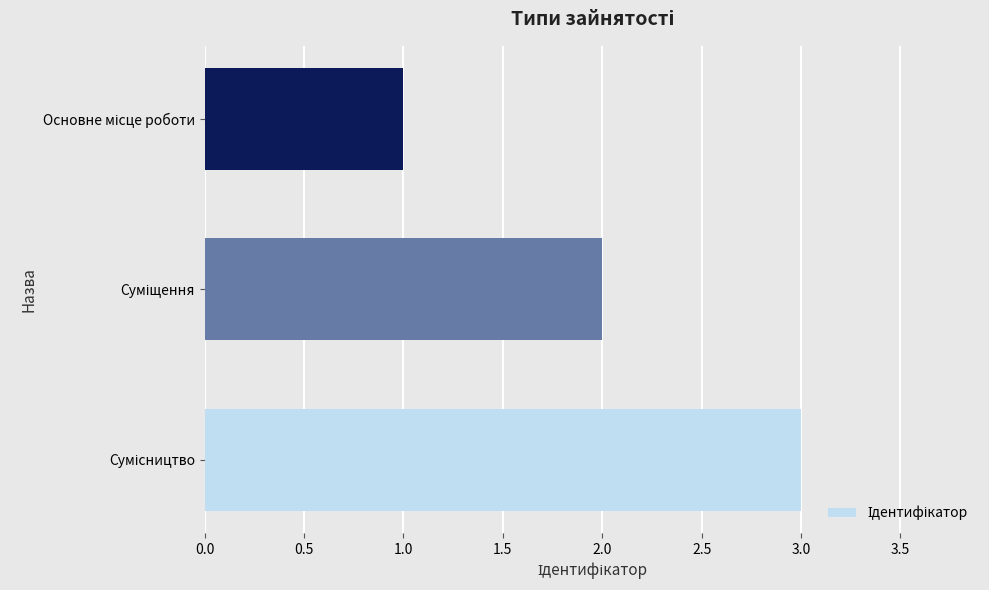

What is the average value?

2